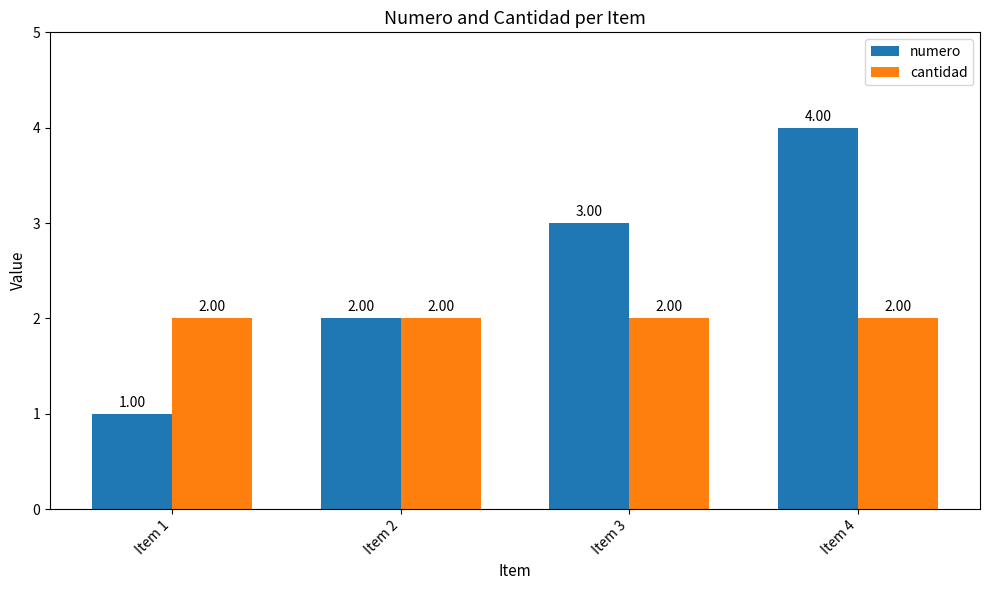

At Item 1, list the series in order from largest to smallest.

cantidad, numero